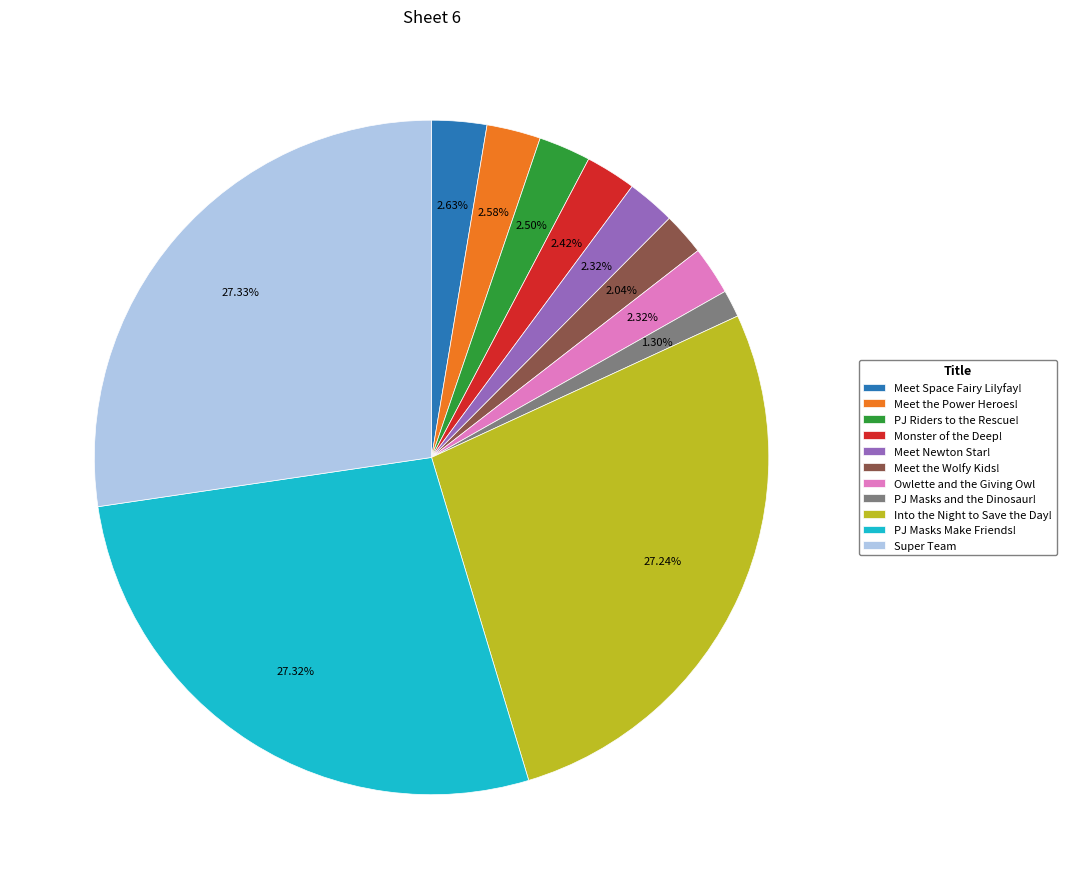

Combined, do Meet Newton Star! and Meet the Wolfy Kids! account for over 50%?

No